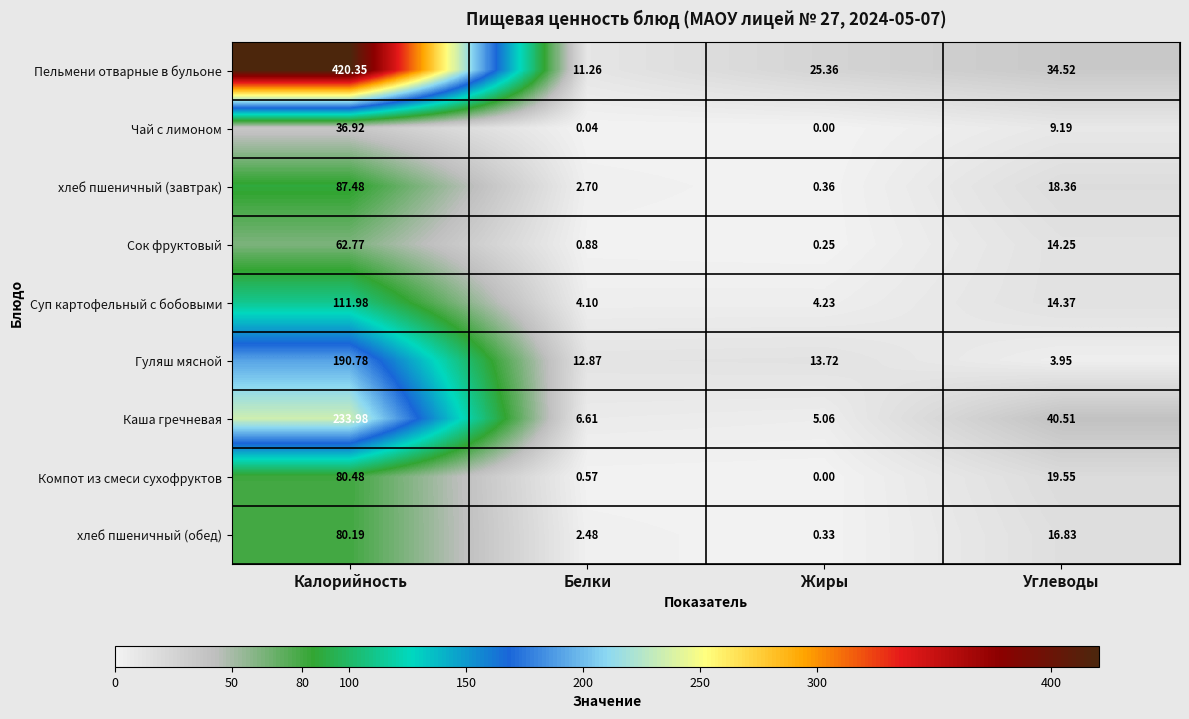

Where does the Гуляш мясной series first go above 13?

Калорийность